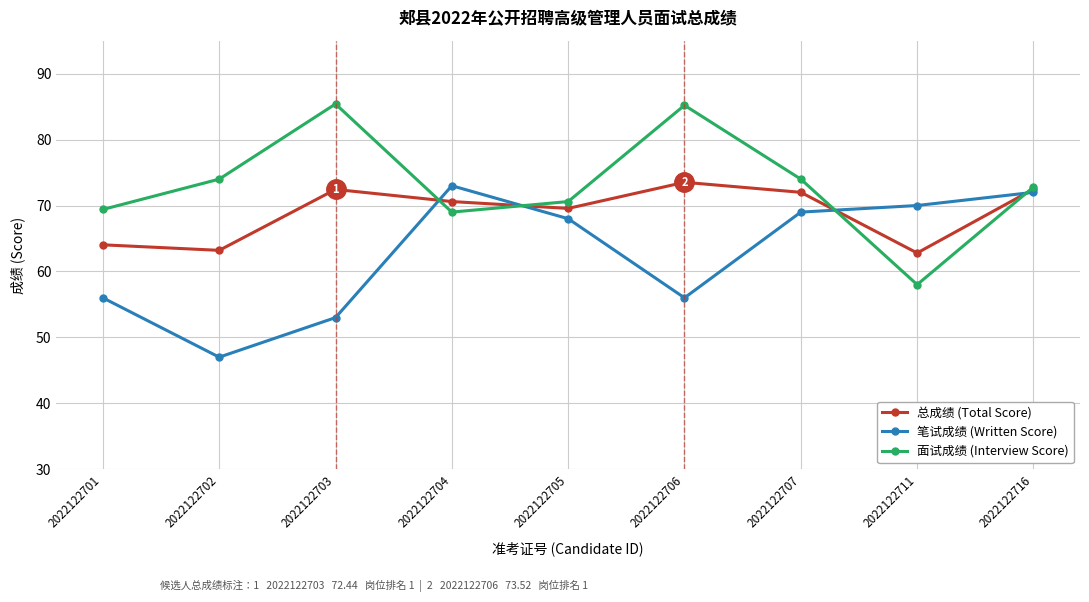

True or false: 笔试成绩 (Written Score) and 面试成绩 (Interview Score) intersect in this chart.

True